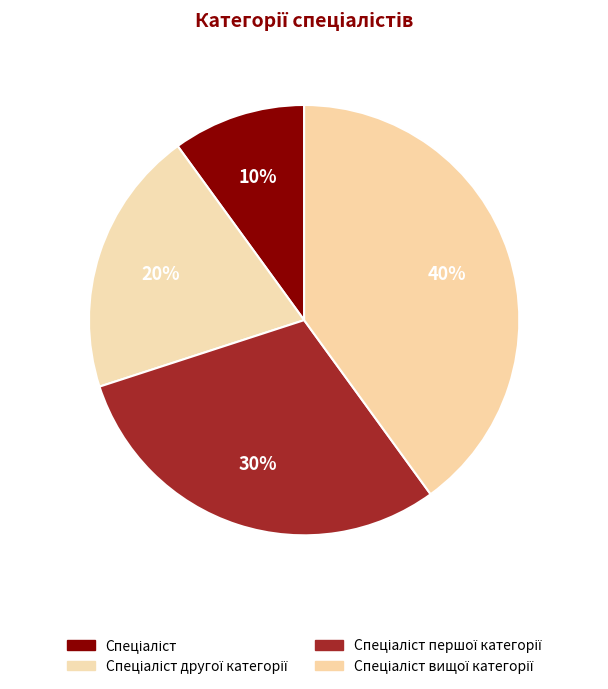

Count the number of slices in the pie.

4